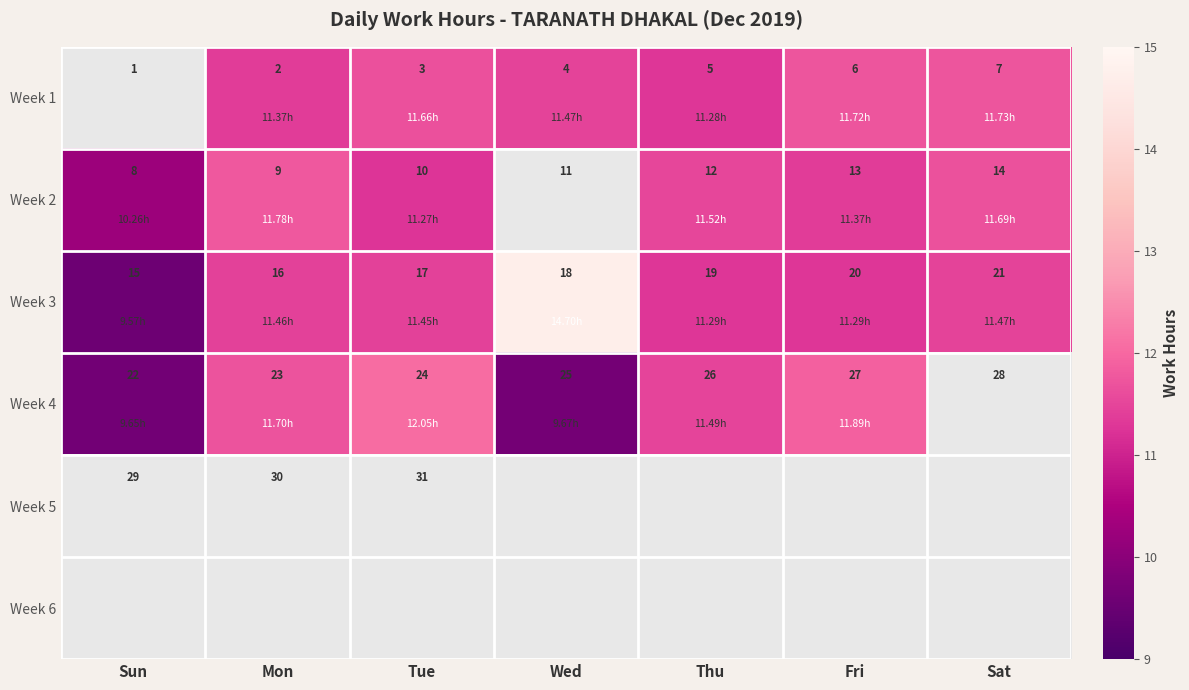

Where is Week 3 nearest to the value 18?

Wed